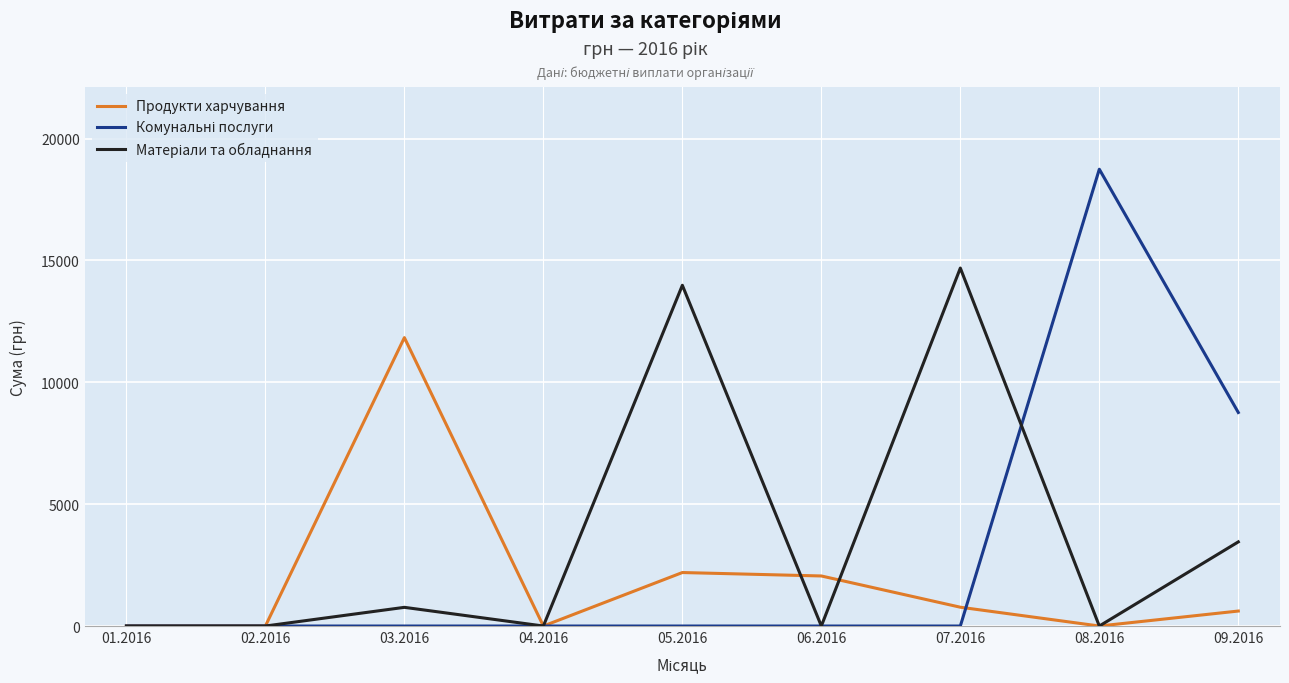

What is the maximum value shown in the chart?

18745.0